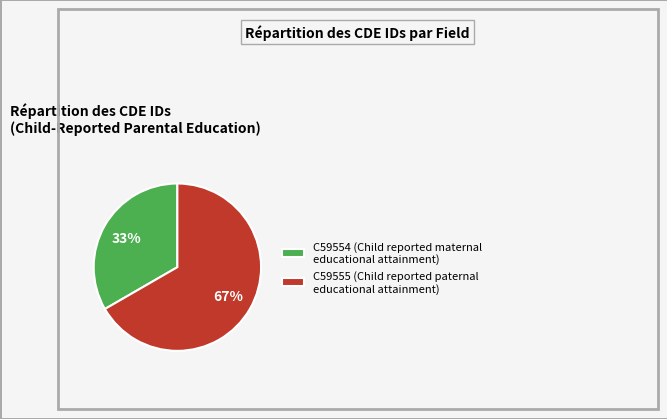

Does any single category account for the majority?

Yes